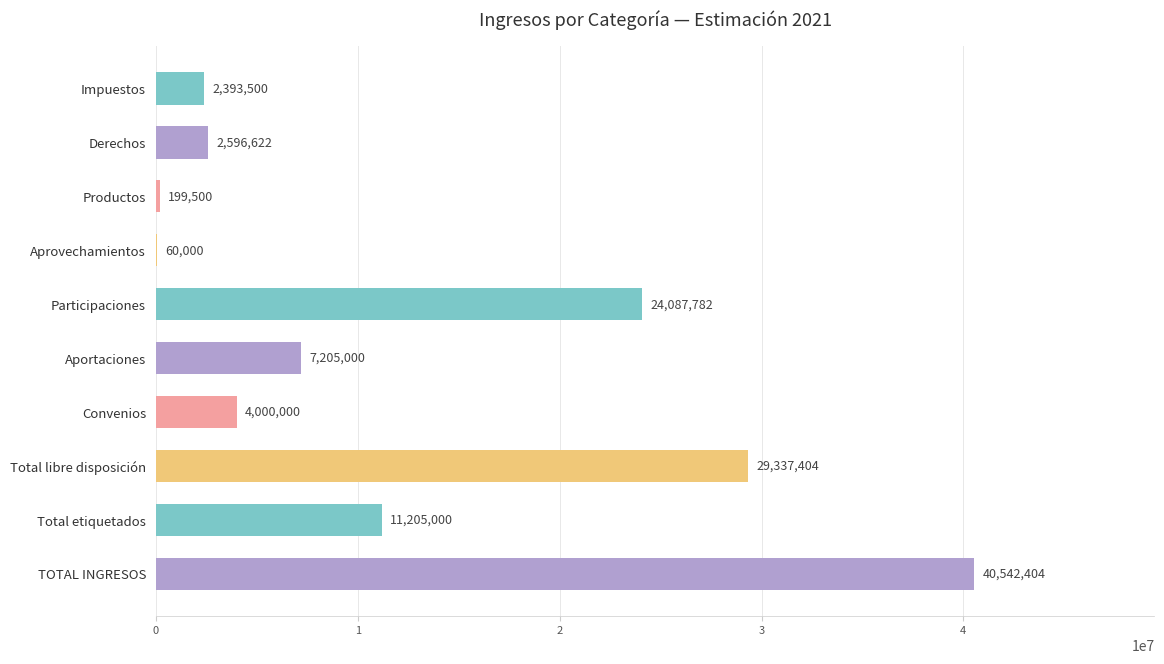

What is the sum of the values at Aportaciones and Productos?

7404500